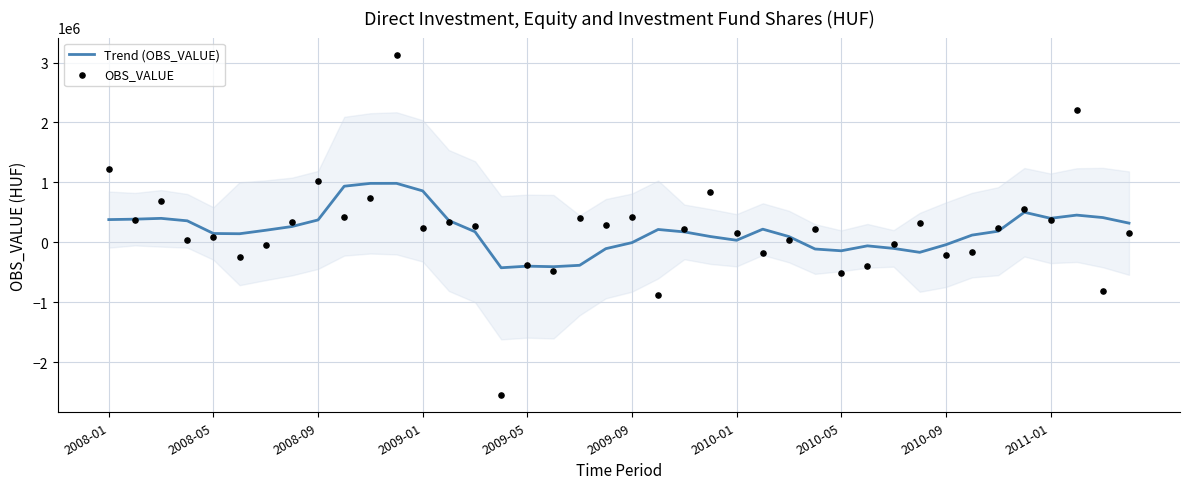

Which series has the largest Y range (max minus min)?

OBS_VALUE